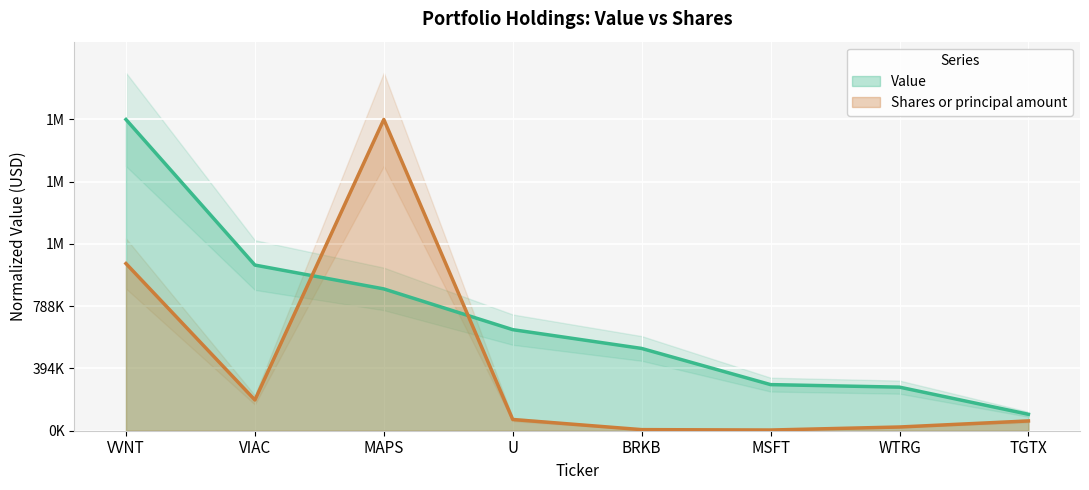

Which series changed the most between BRKB and MSFT?

Value